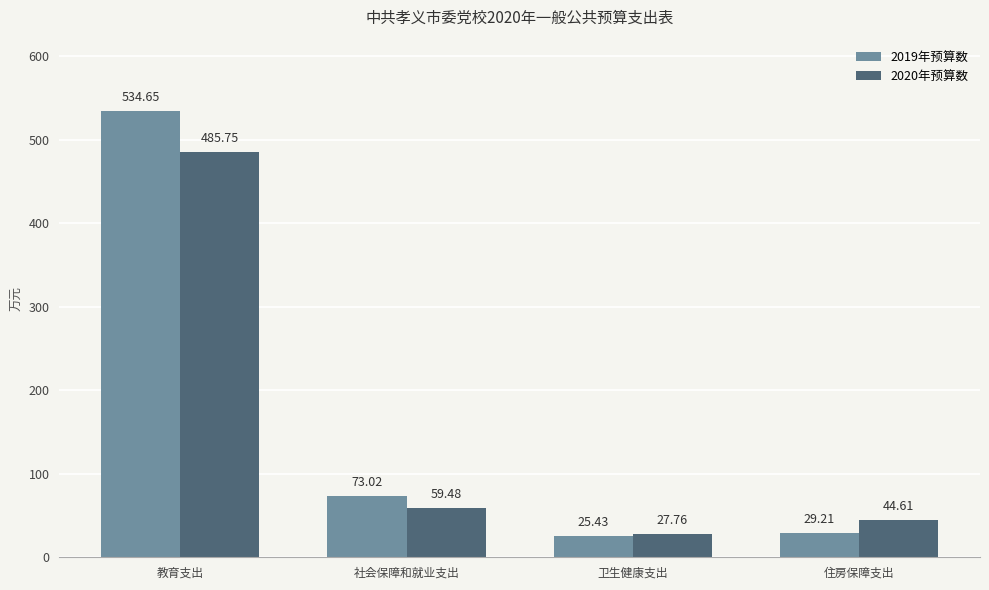

How many groups of bars are there?

4